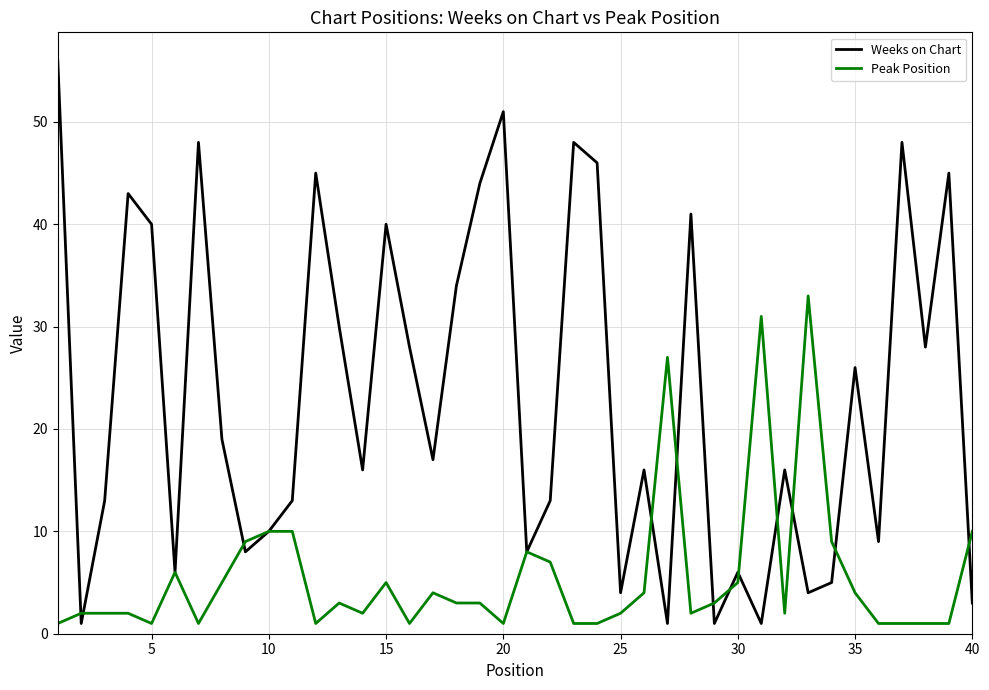

Which series has the largest total across all categories?

Weeks on Chart